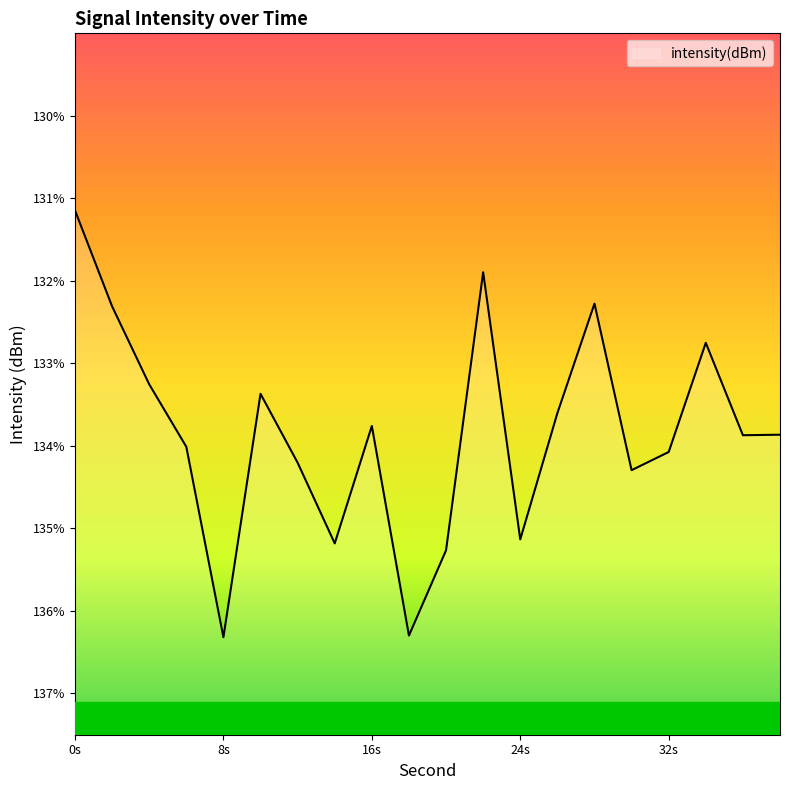

Which has a higher value, 4 or 14?

4